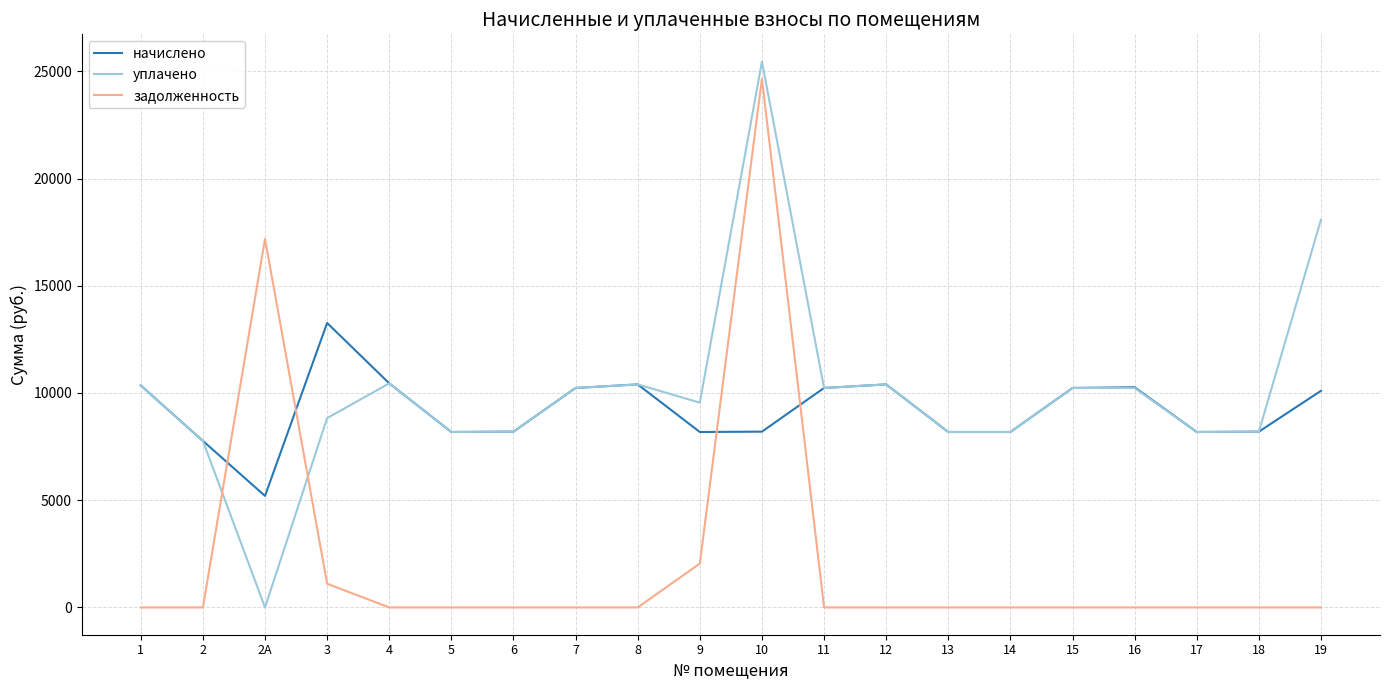

The value of начислено at 12 is 4889.2. True or false?

False